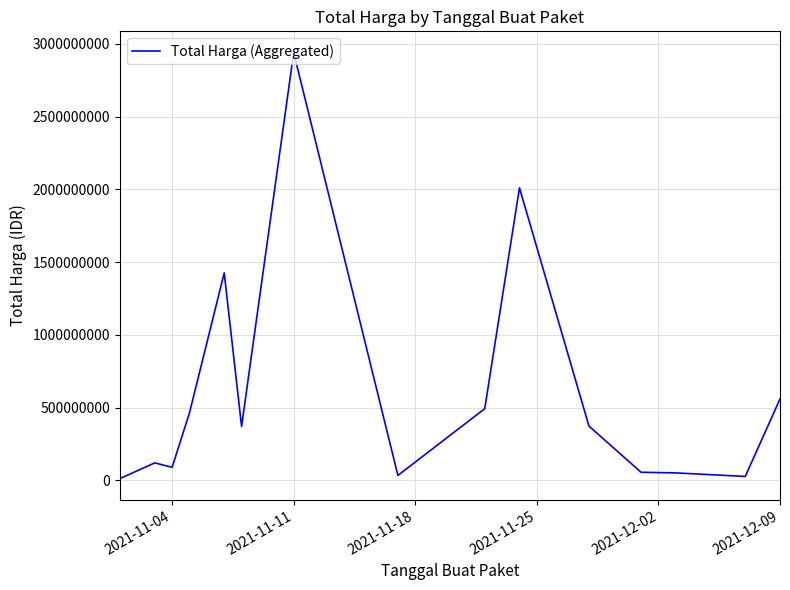

What is the maximum value shown in the chart?

2939363240